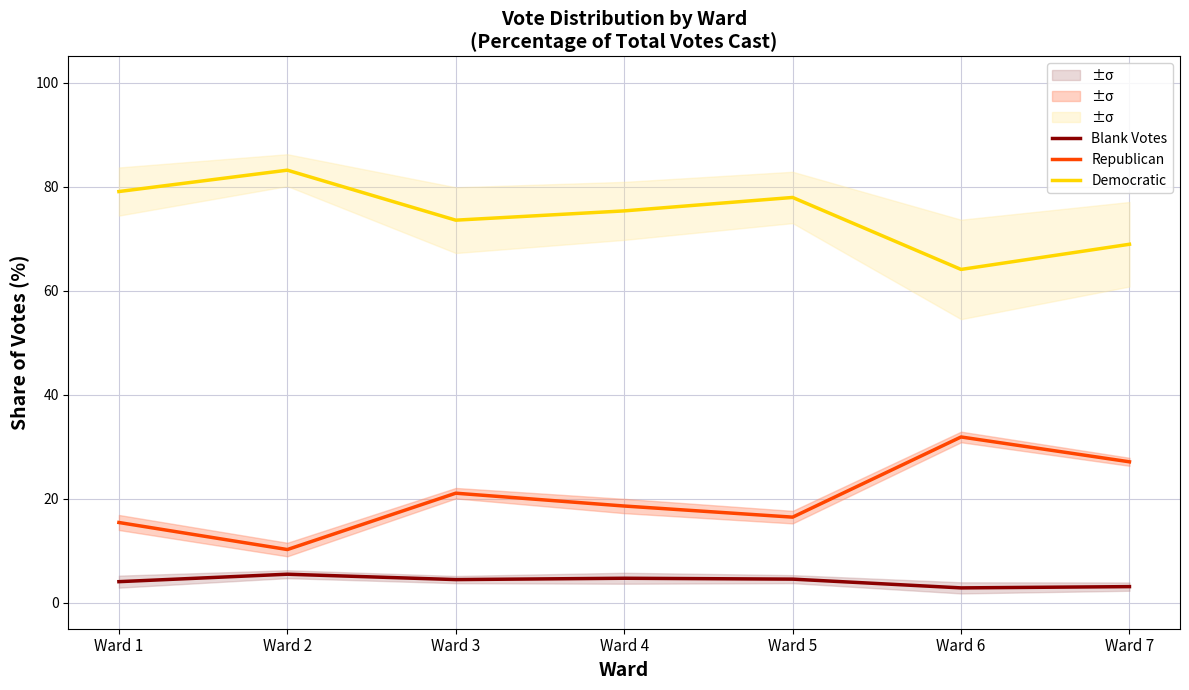

What is the difference between the highest and lowest values at Ward 2?

77.7